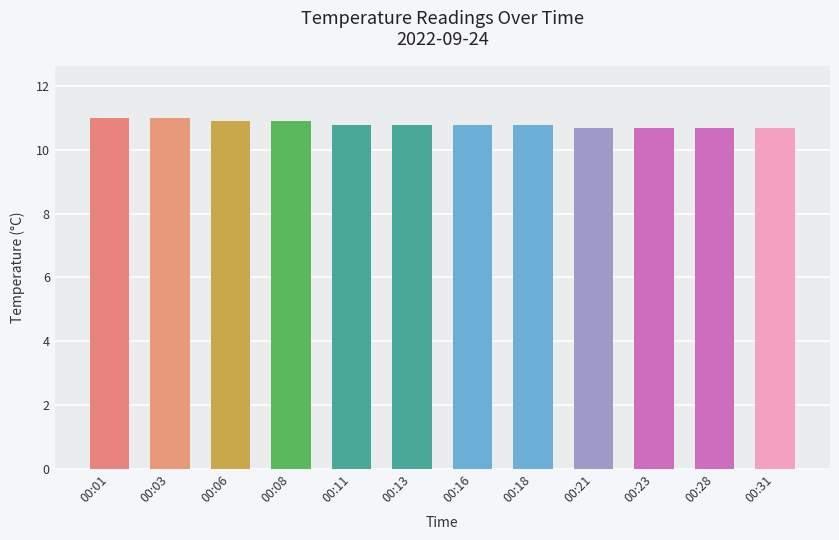

How many categories are shown in the chart?

12